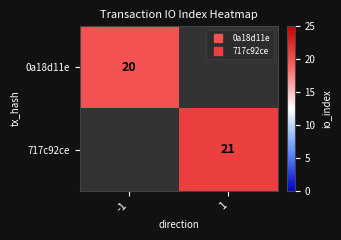

The 0a18d11e series shows 20.0 at -1. True or false?

True